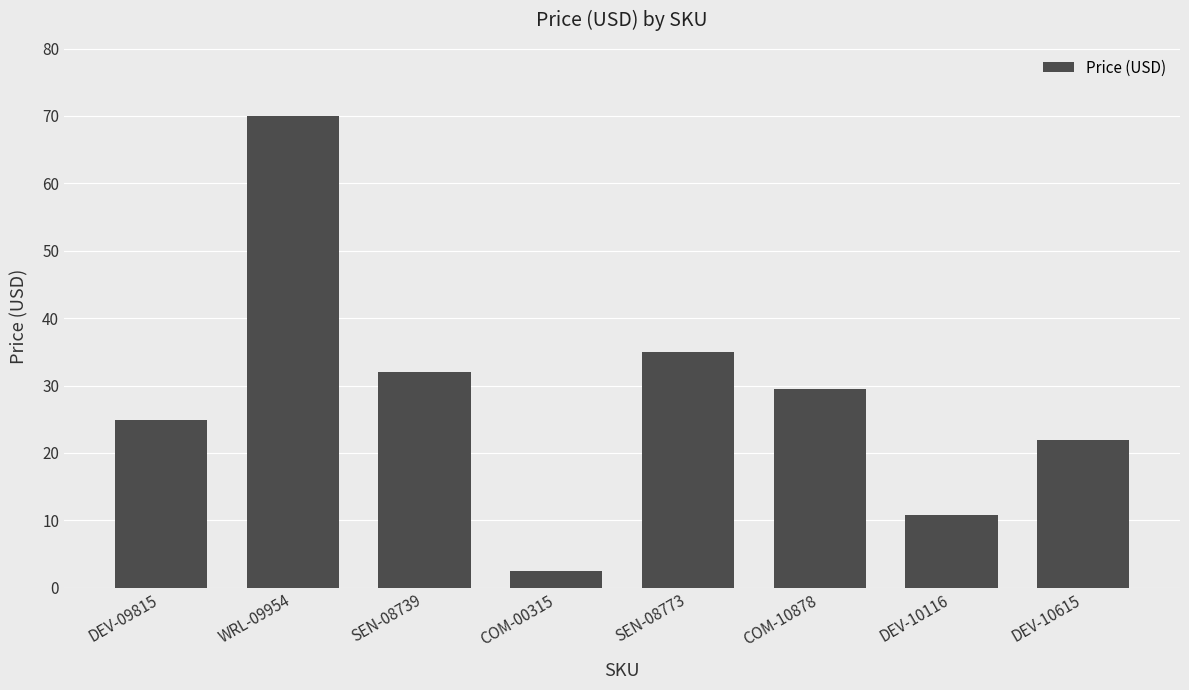

What is the label of the 4th bar from the left?

COM-00315